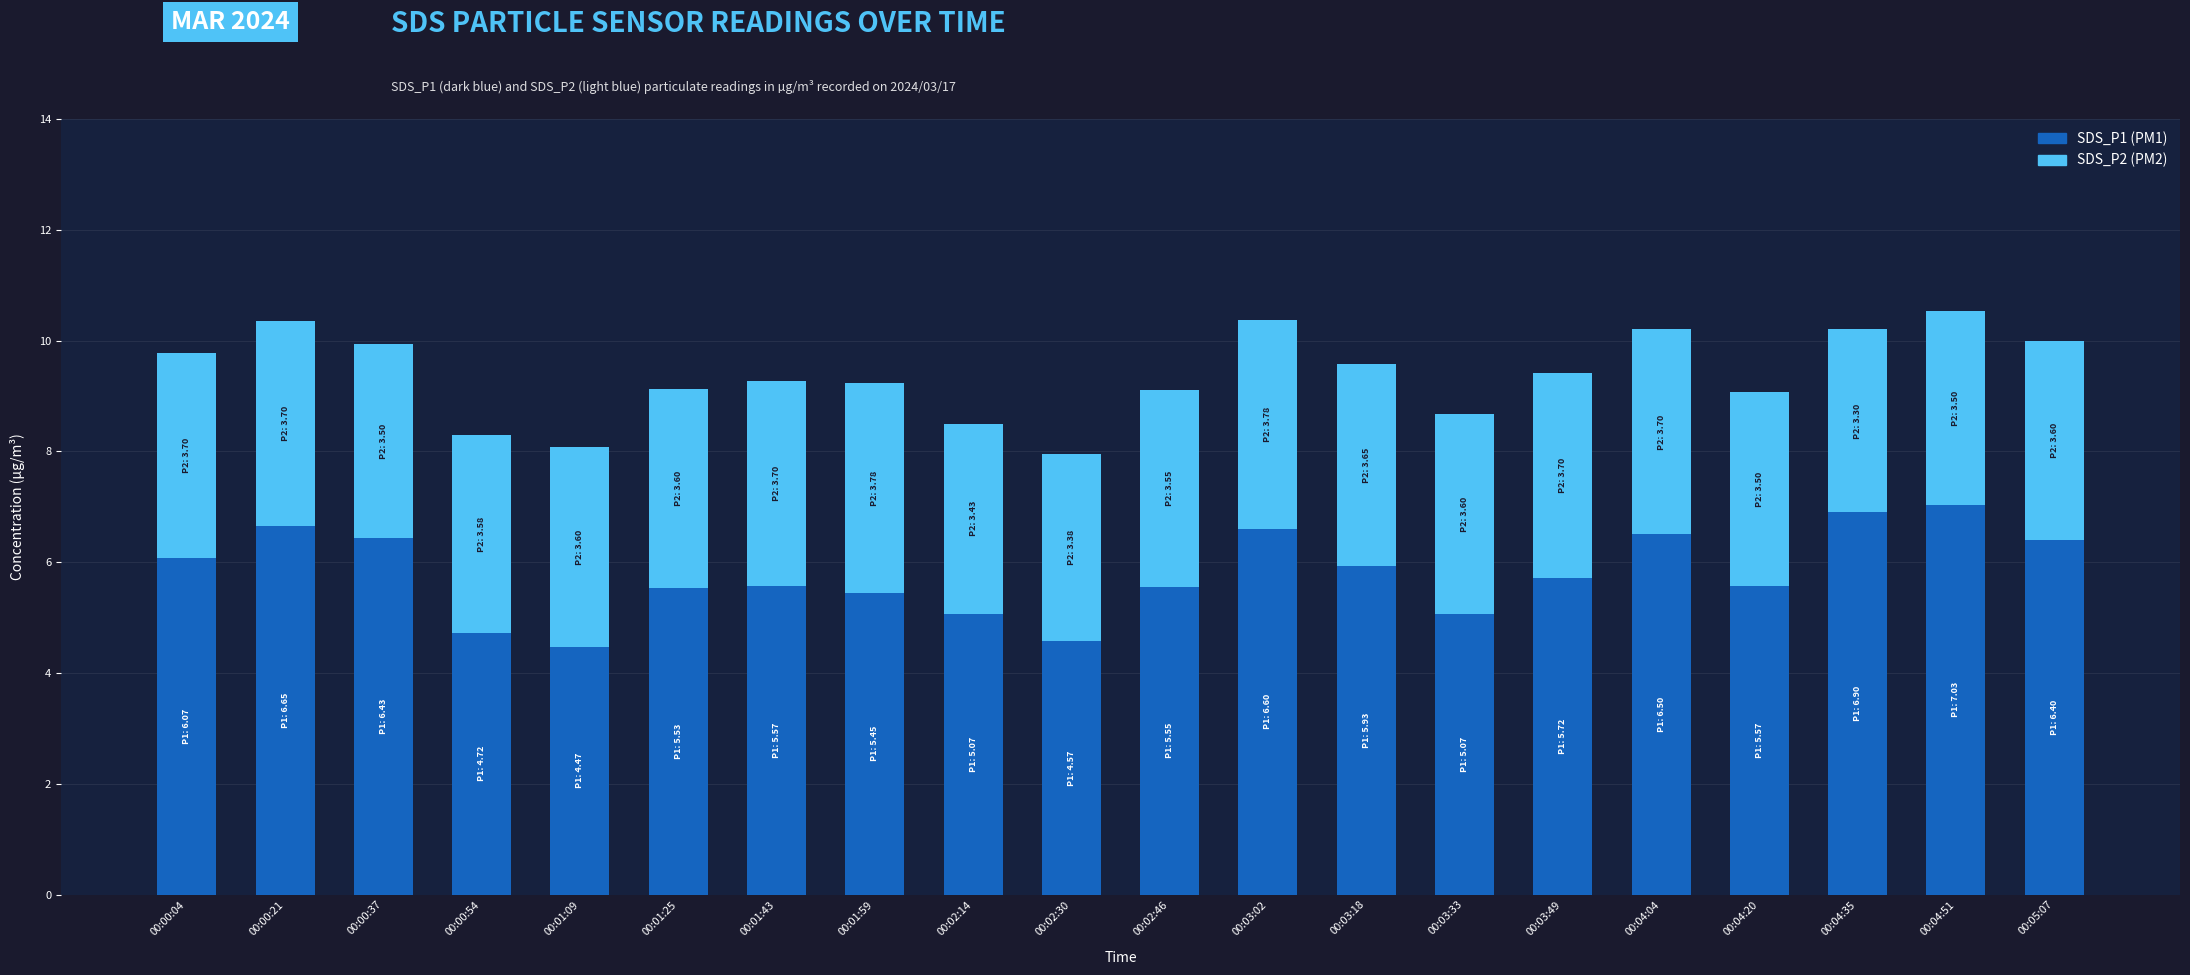

What is the total value across all series at 00:01:43?

9.3